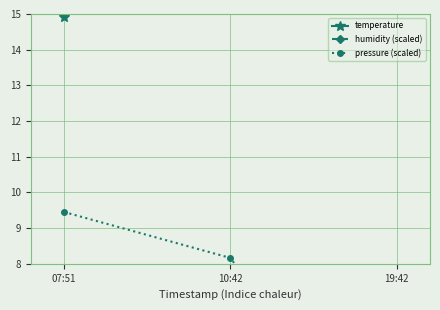

List the series in order of their peak value, highest first.

humidity (scaled), temperature, pressure (scaled)